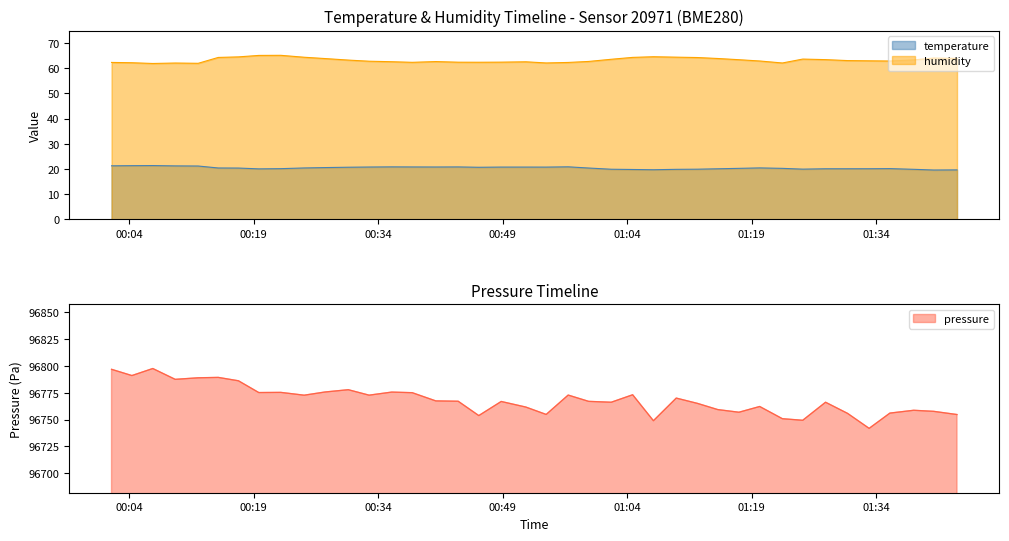

True or false: temperature and humidity intersect in this chart.

False